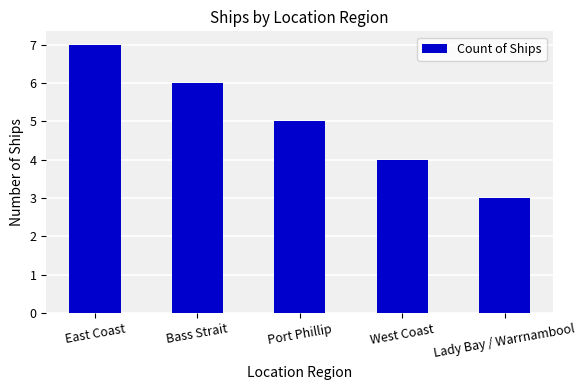

What is the value of the 2nd bar from the left?

6